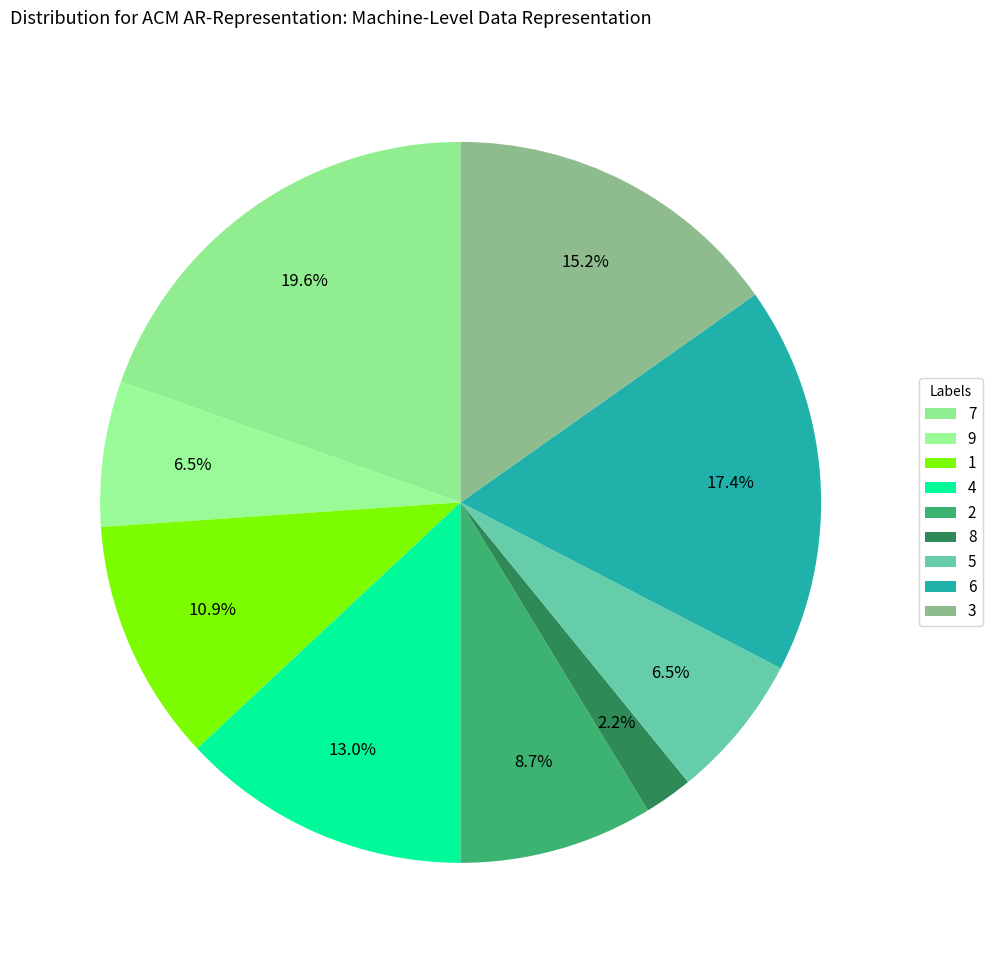

To the nearest percent, what portion does 1 represent?

11%